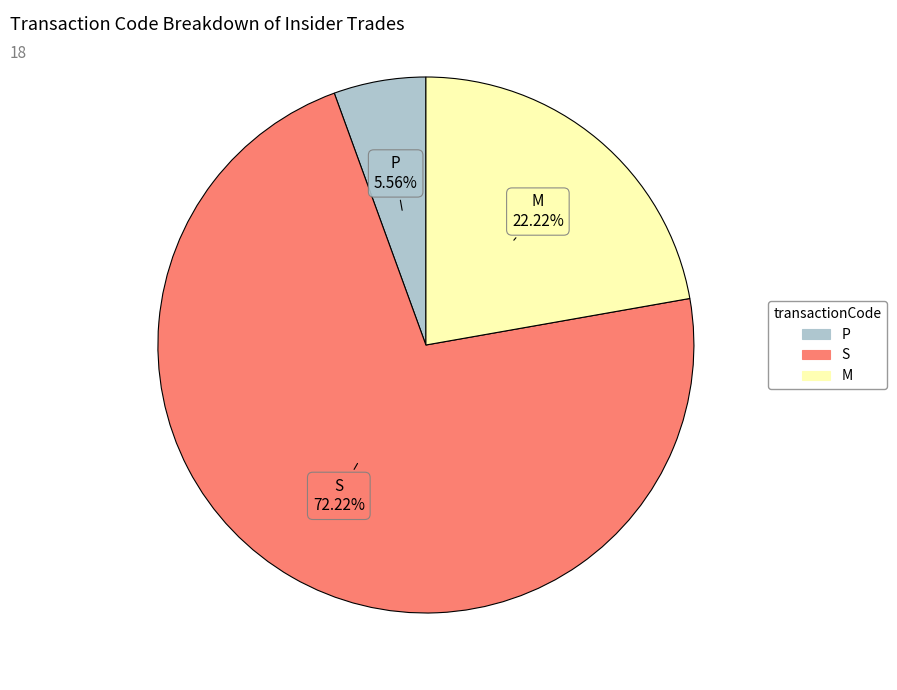

Rank the categories by value from lowest to highest.

P, M, S